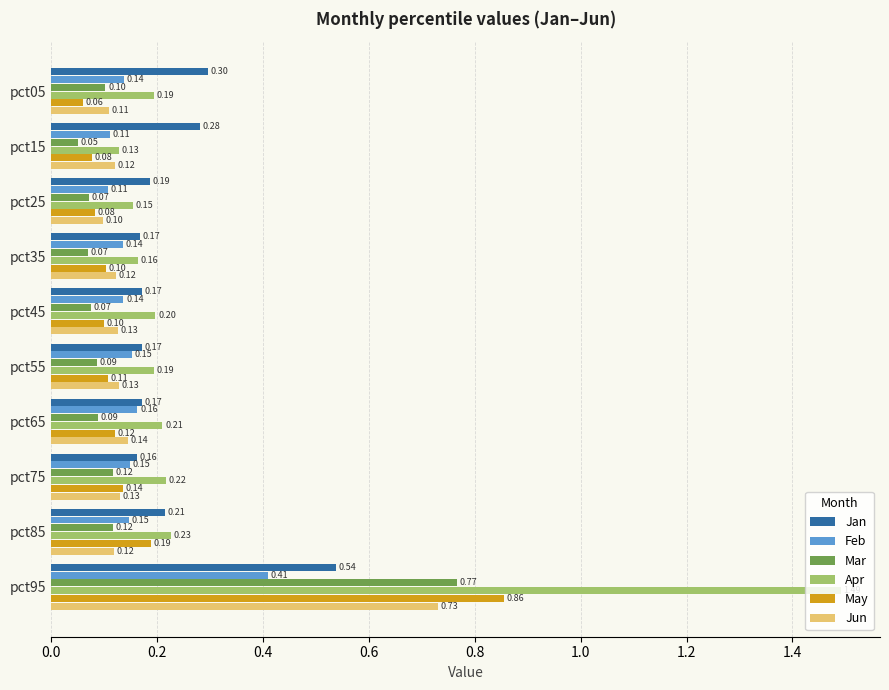

List the series in order of their peak value, lowest first.

Feb, Jan, Jun, Mar, May, Apr